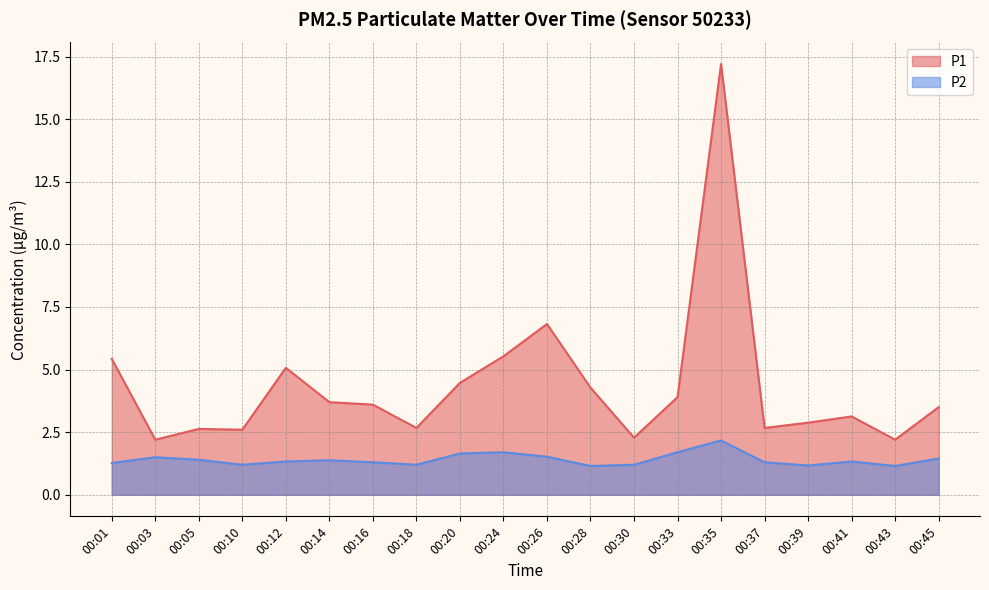

Rank the series at 00:37 from lowest to highest value.

P2, P1